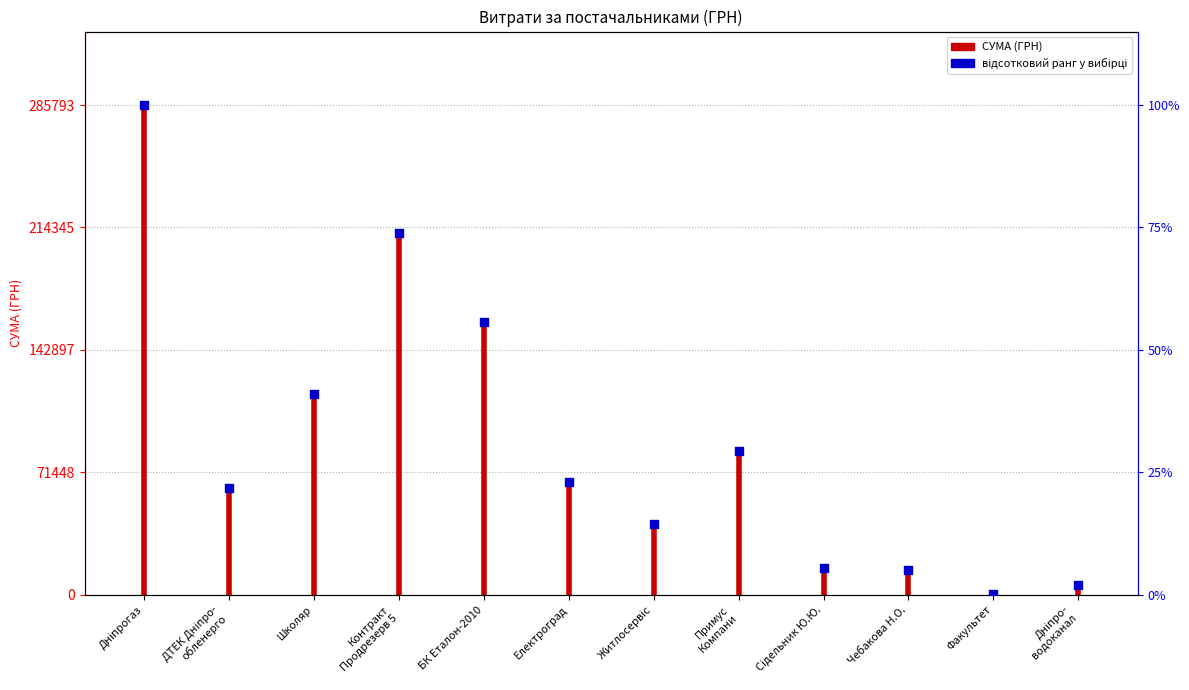

Approximately how many times larger is the value at Чебакова Н.О. compared to Дніпро- водоканал?

2.6